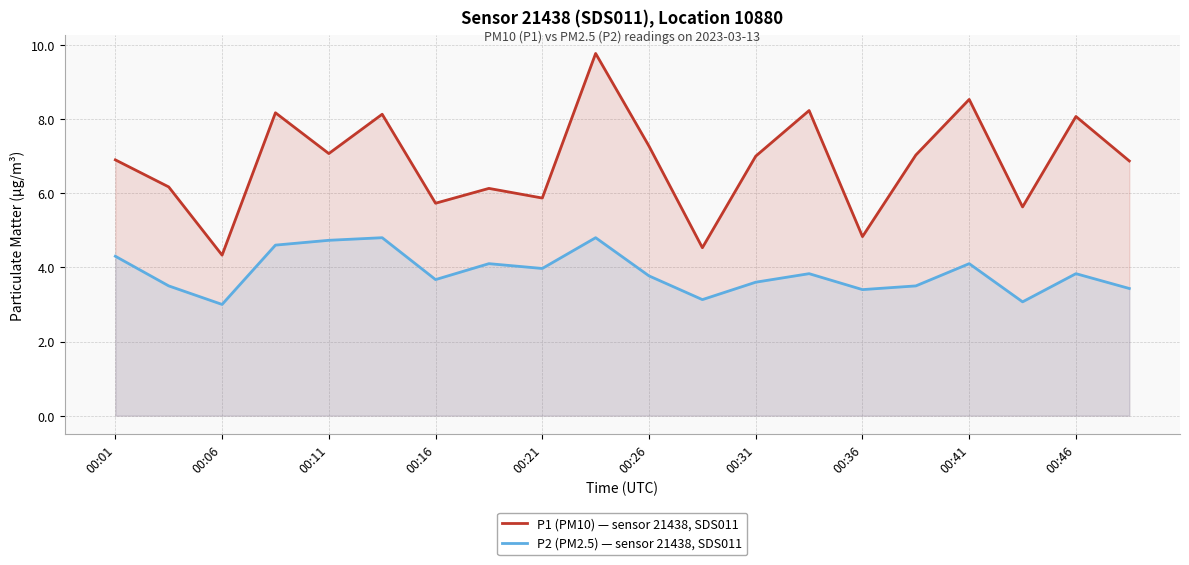

What is the minimum value for P2 (PM2.5) — sensor 21438, SDS011?

3.0